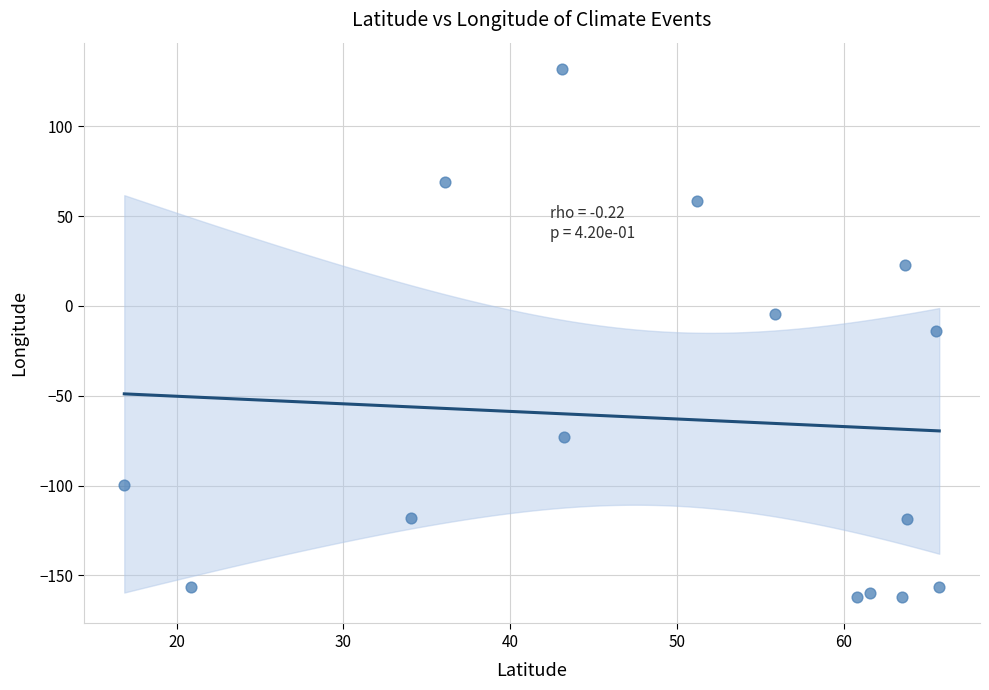

What is the range of X values (max minus min)?

48.8